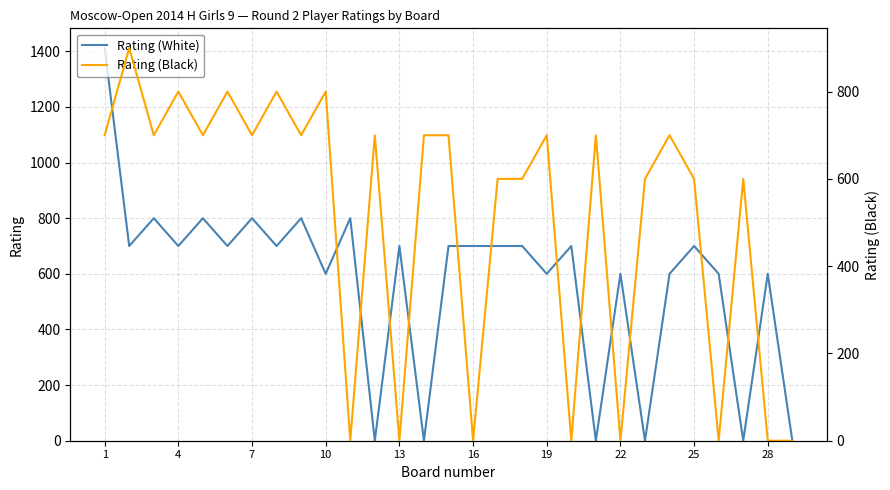

At which category does Rating (White) reach its first local valley?

4